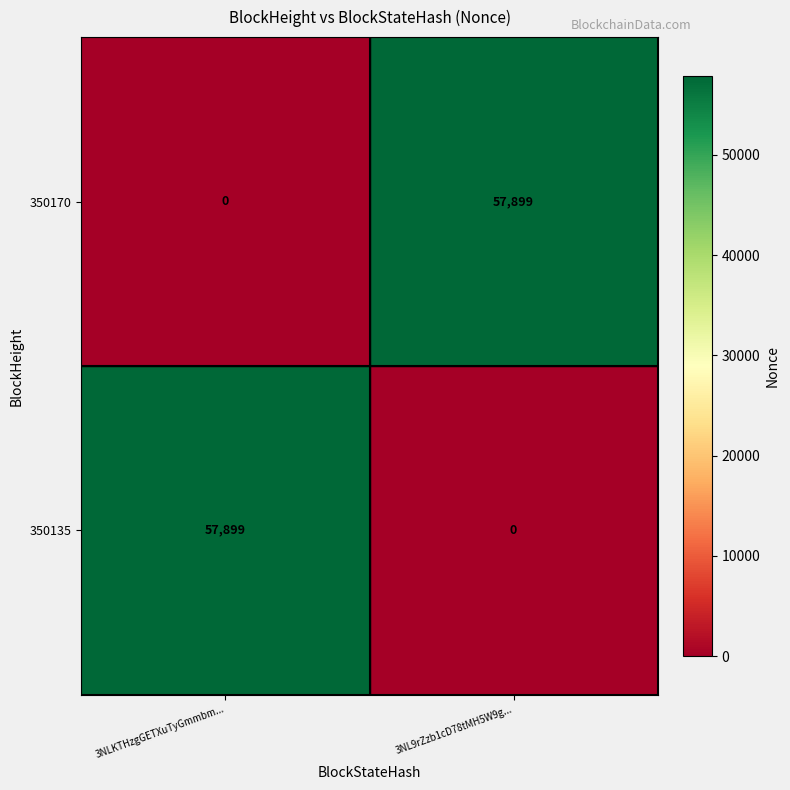

Reading right to left, list all the values displayed in this chart.

350170: 57899	0
350135: 0	57899